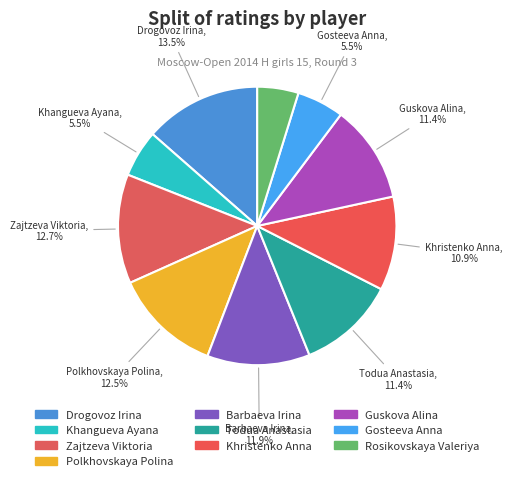

Which has a higher value, Gosteeva Anna or Polkhovskaya Polina?

Polkhovskaya Polina